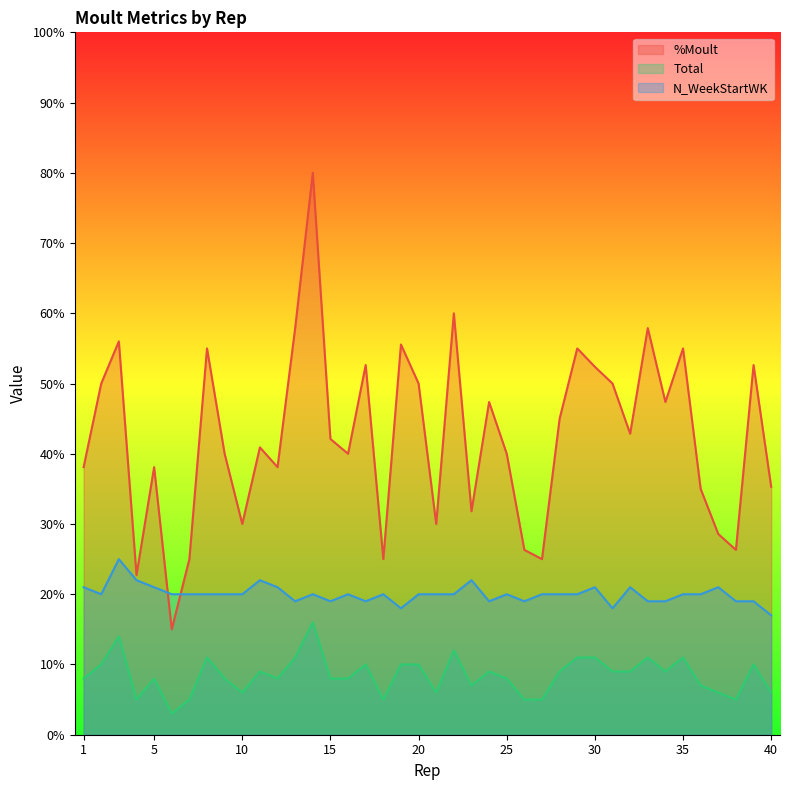

The value of N_WeekStartWK at 10 is 5.2. True or false?

False